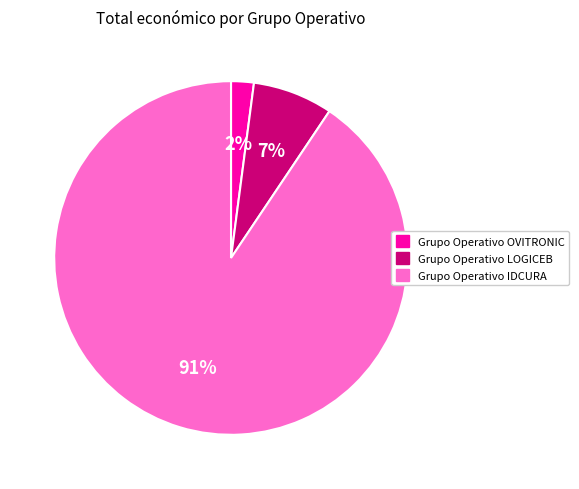

Does Grupo Operativo IDCURA represent more than half of the total?

Yes